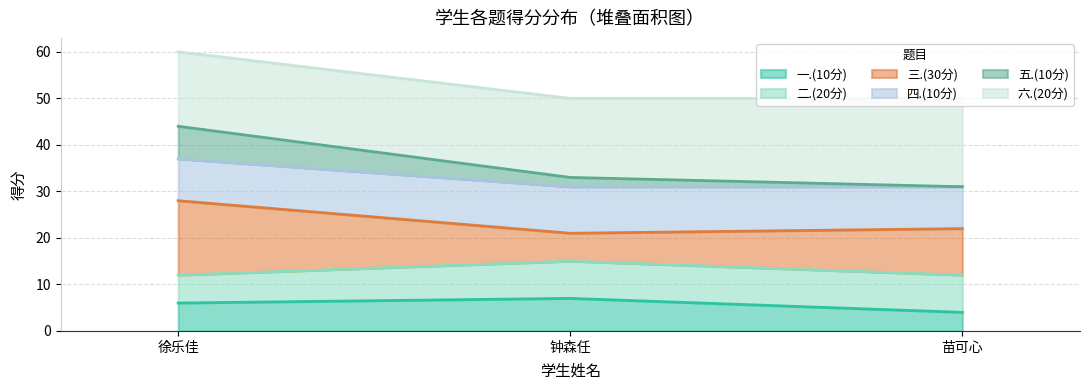

How many lines are shown in the chart?

6